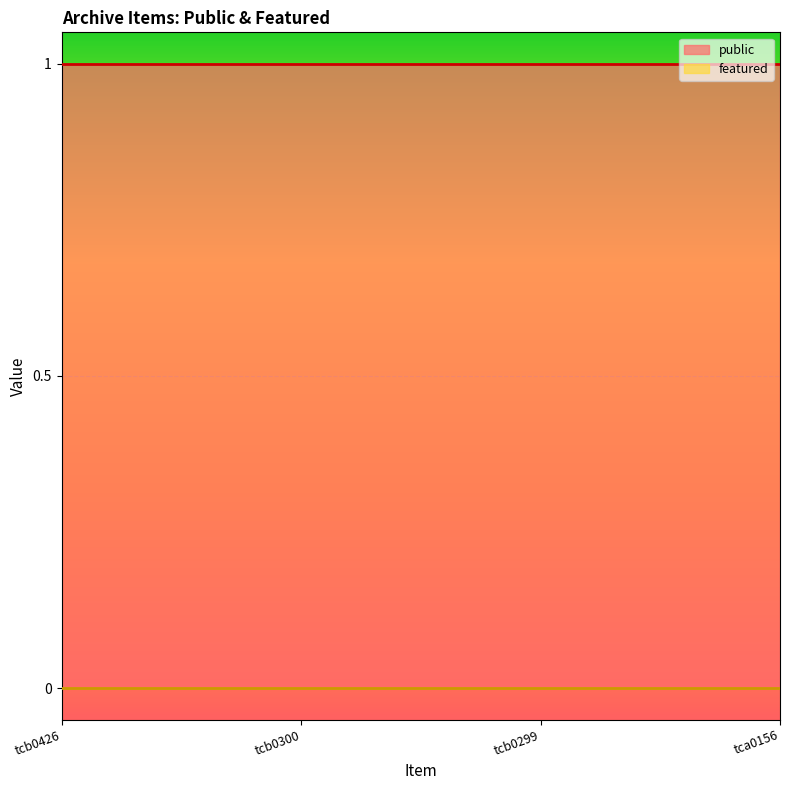

Reading left to right, extract all data points from this chart.

public: 1	1	1	1
featured: 0	0	0	0